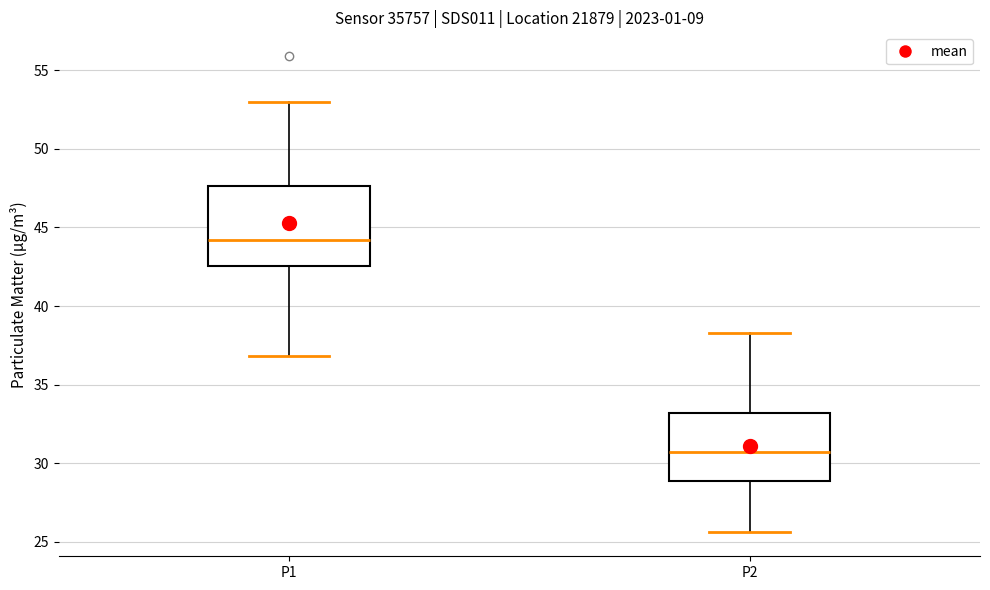

Comparing the boxes themselves (not the whiskers), which one is the tallest?

P1